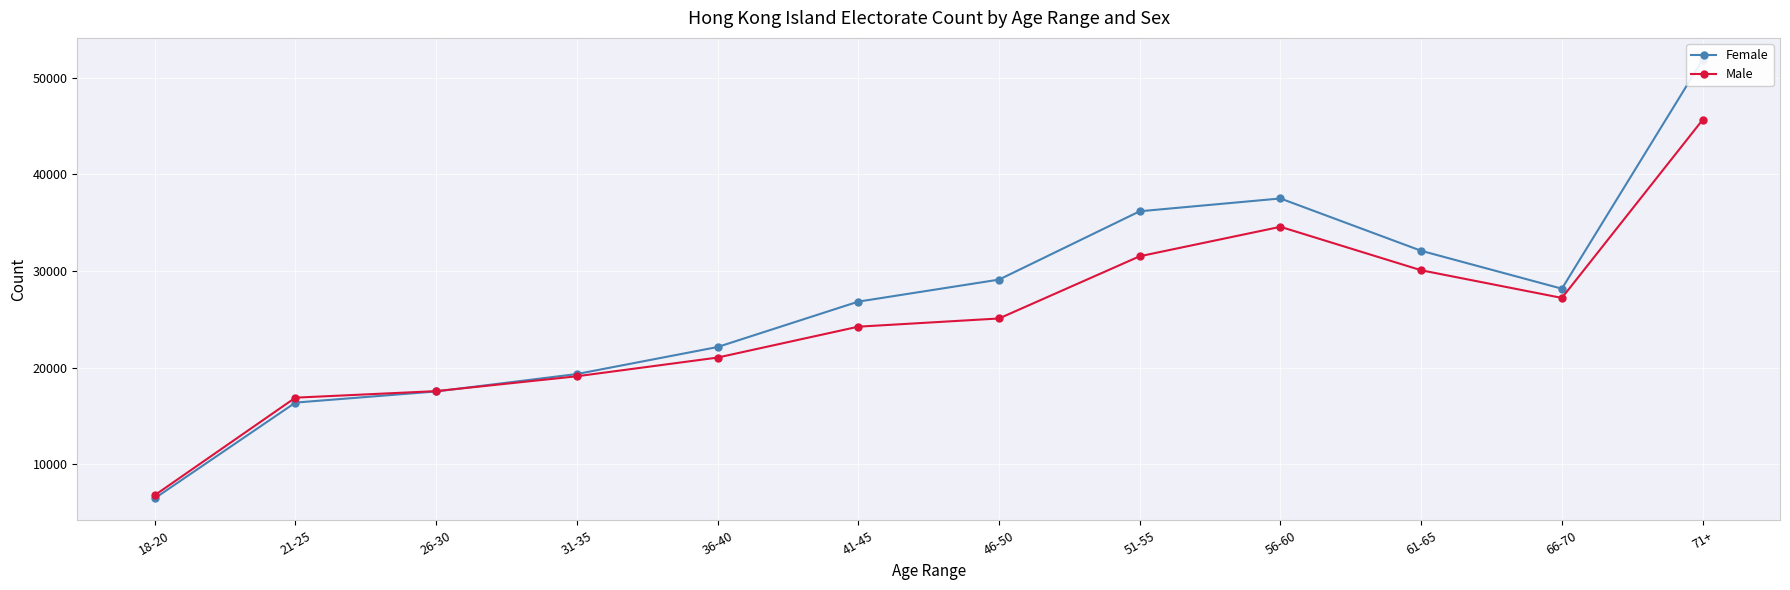

At which category does Male reach its first local peak?

56-60